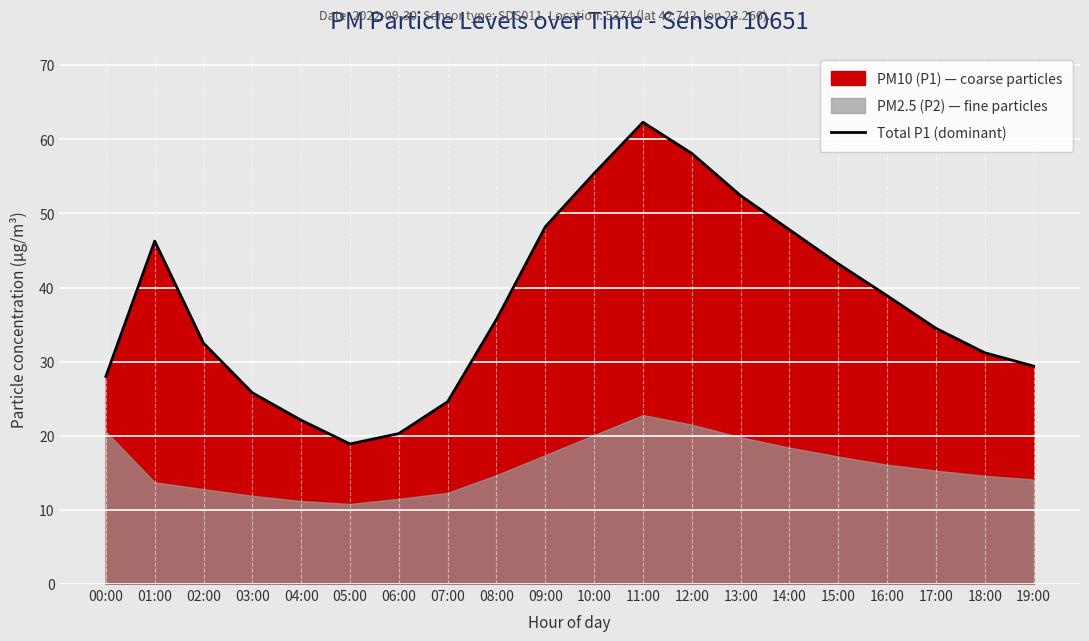

What is the value of the 6th point from the left?

18.9